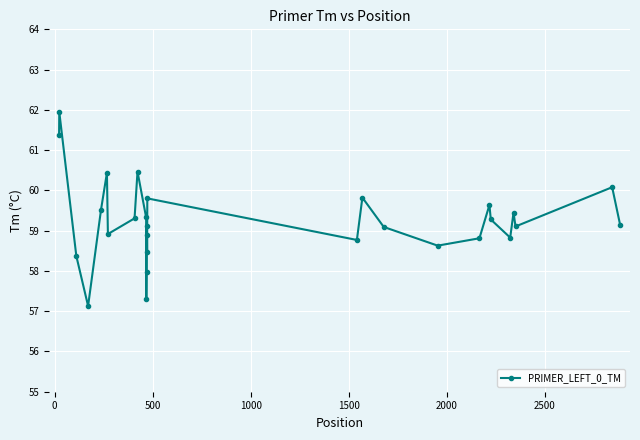

How many lines are shown in the chart?

1